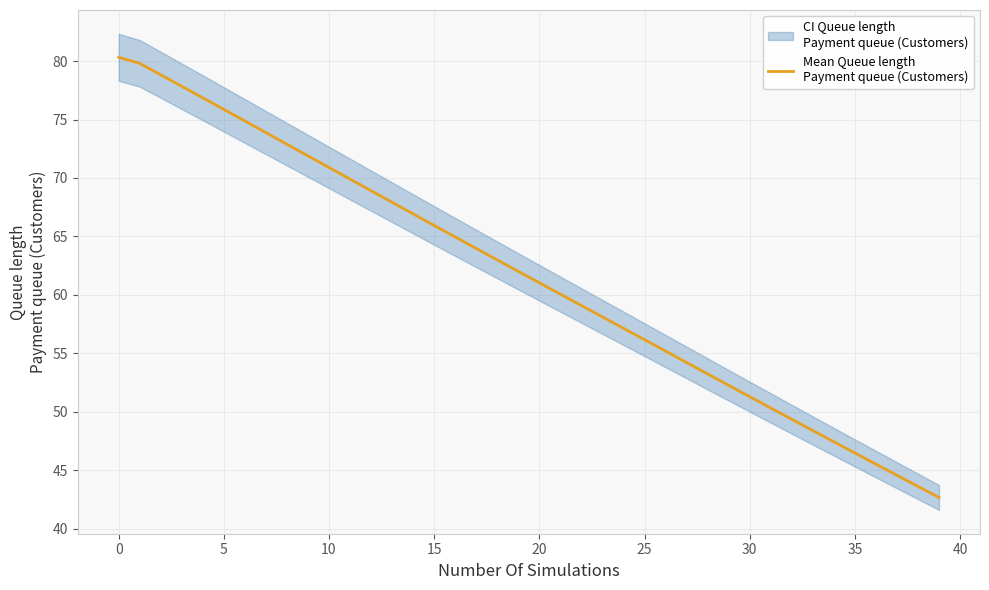

Approximately how many times larger is the value at 24 compared to 35?

1.2